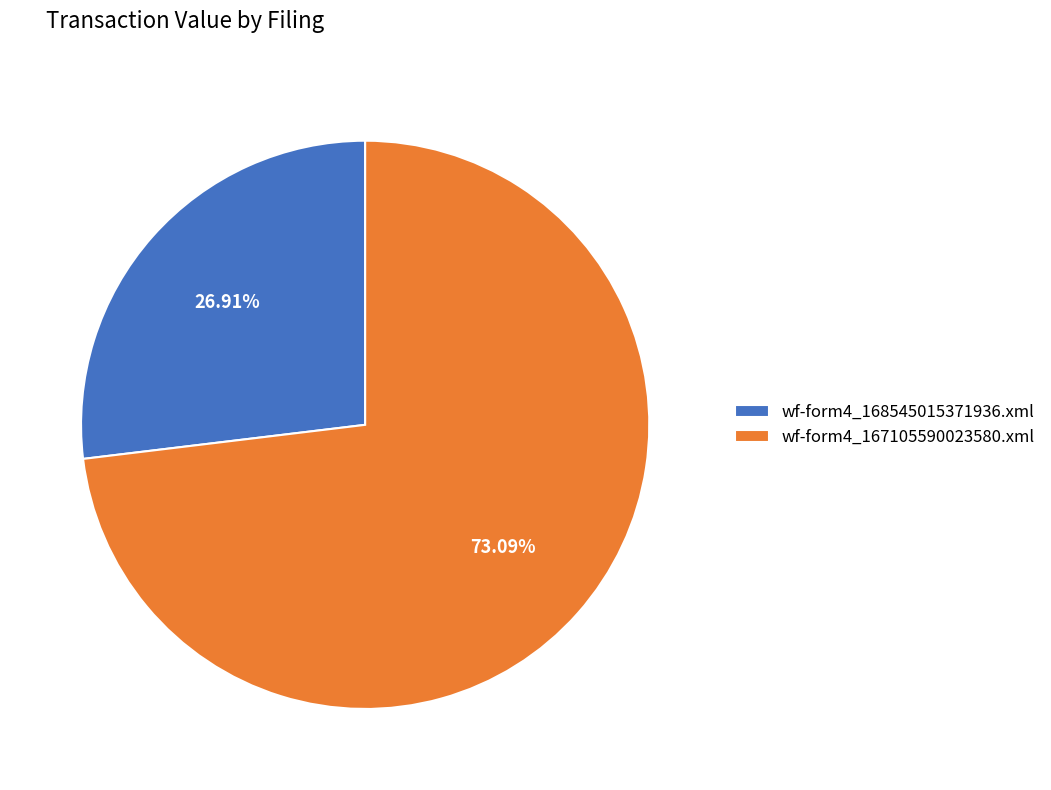

Which category has the smallest portion of the pie?

wf-form4_168545015371936.xml